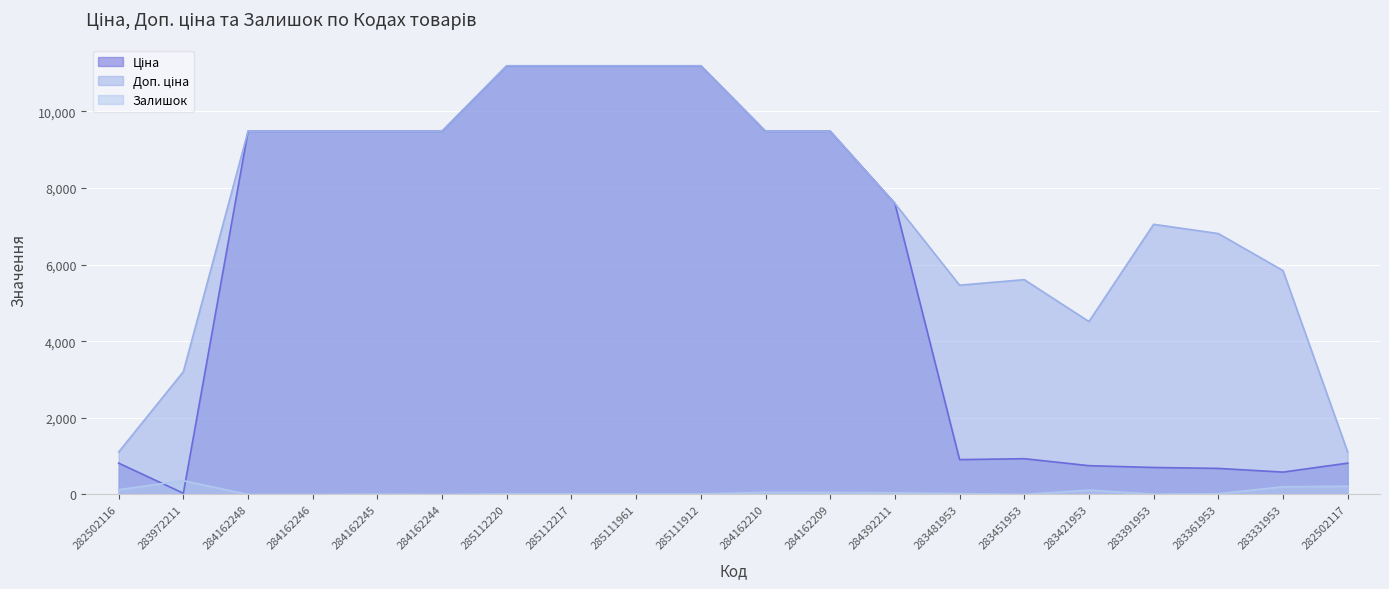

What is the average value of the Залишок series?

64.8